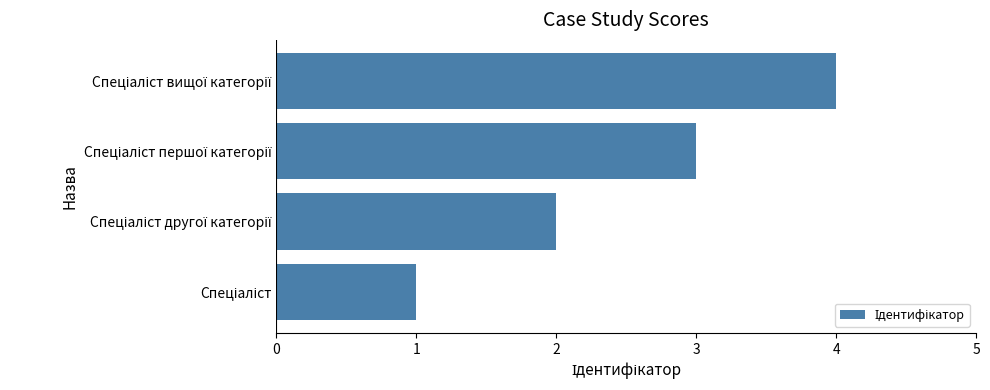

What is the sum of all values?

10